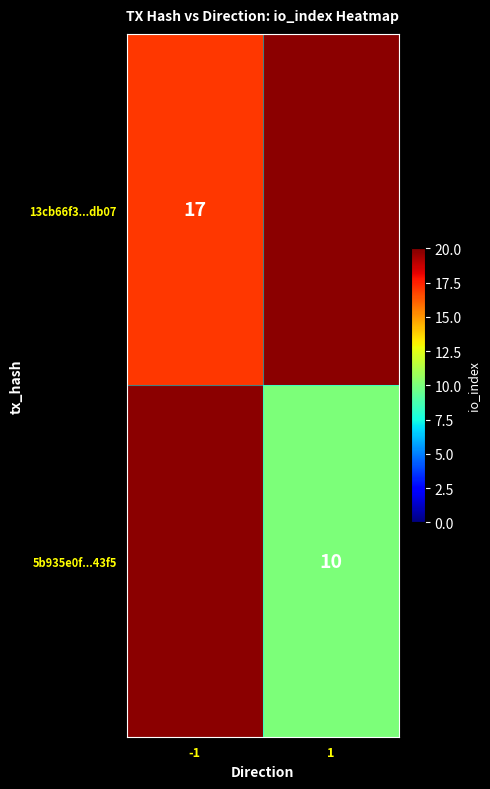

Is the value of 13cb66f3...db07 at -1 greater than the value of 5b935e0f...43f5 at 1?

Yes